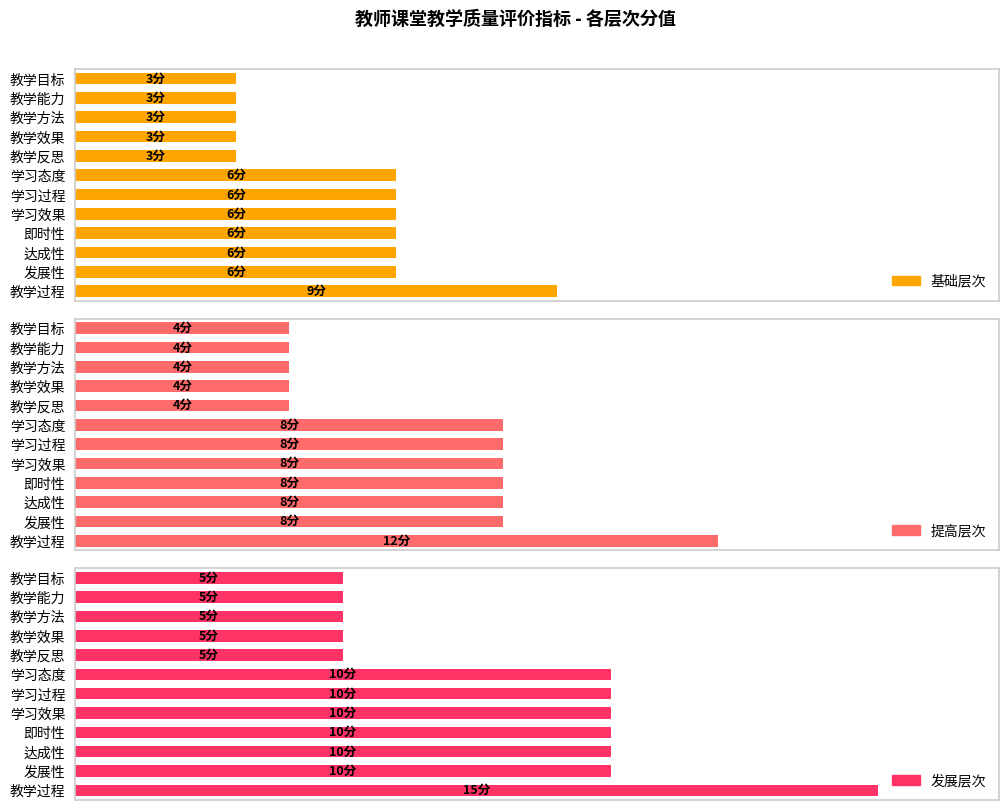

What is the smallest value displayed?

3